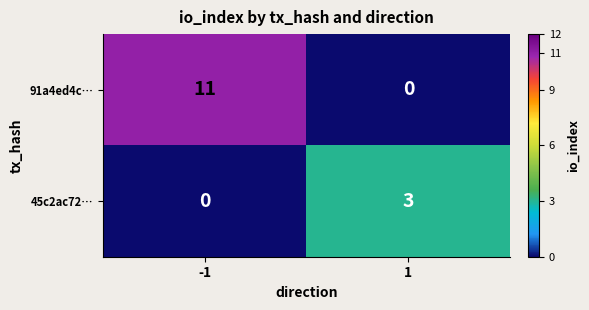

The value of 45c2ac72… at -1 is 0. True or false?

True